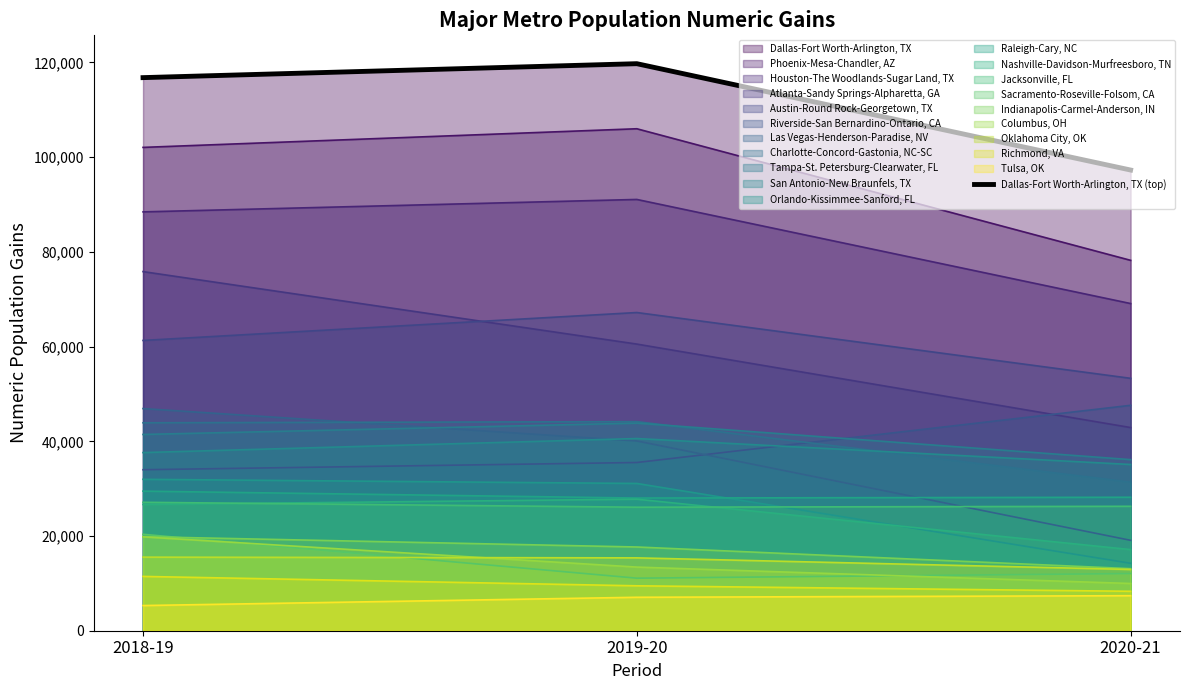

Count the values in the range 97290 to 119748.

3